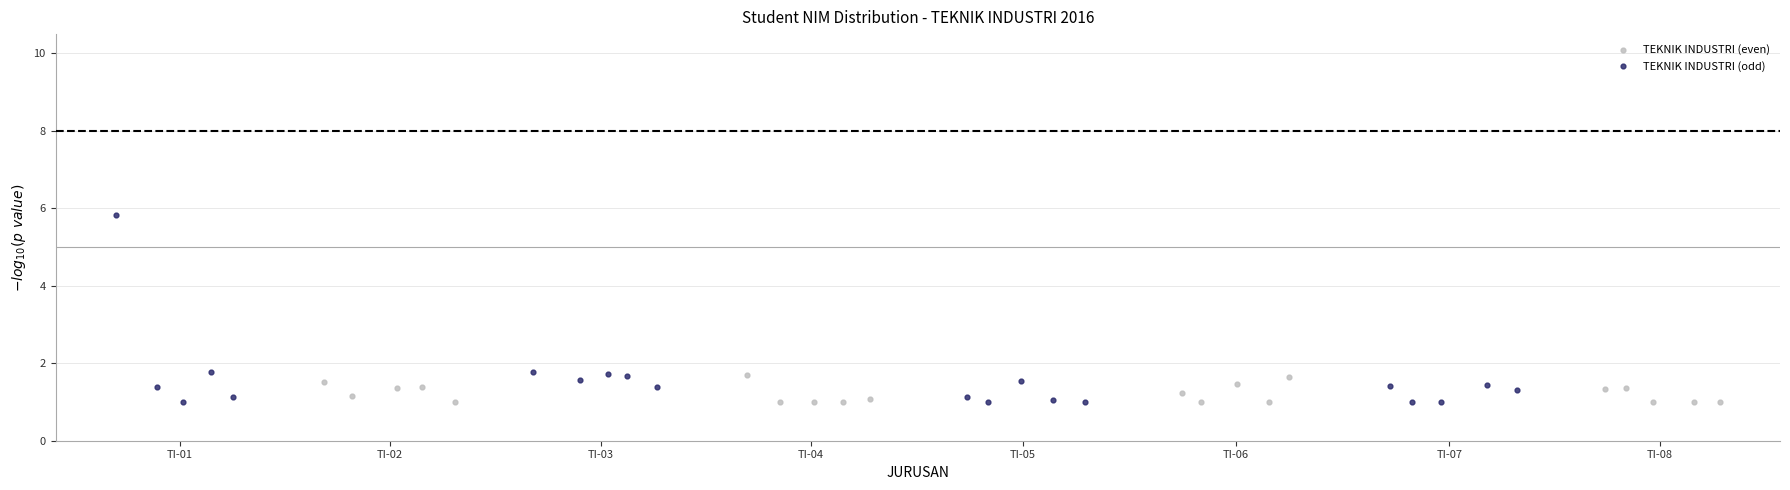

Which series has the widest spread of Y values?

TEKNIK INDUSTRI (odd)